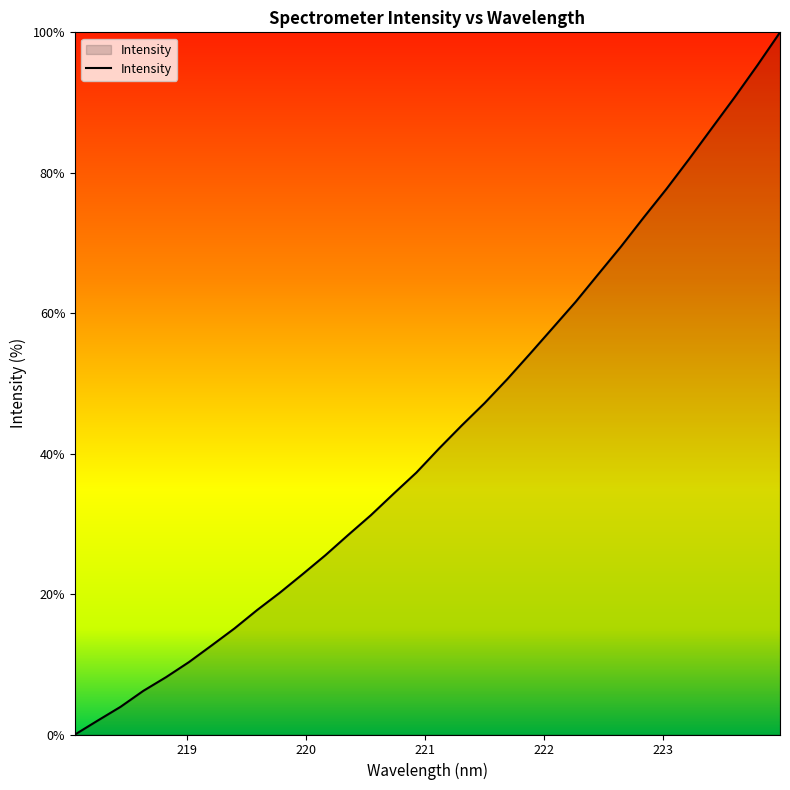

Does the chart display data point markers on the line(s)?

No